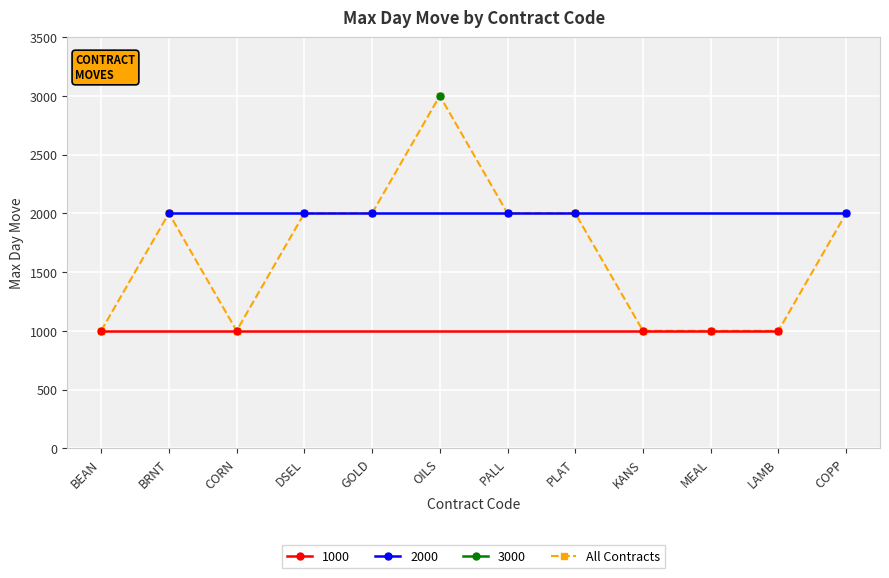

List the labels in order of value, largest first.

OILS, BRNT, DSEL, GOLD, PALL, PLAT, COPP, BEAN, CORN, KANS, MEAL, LAMB